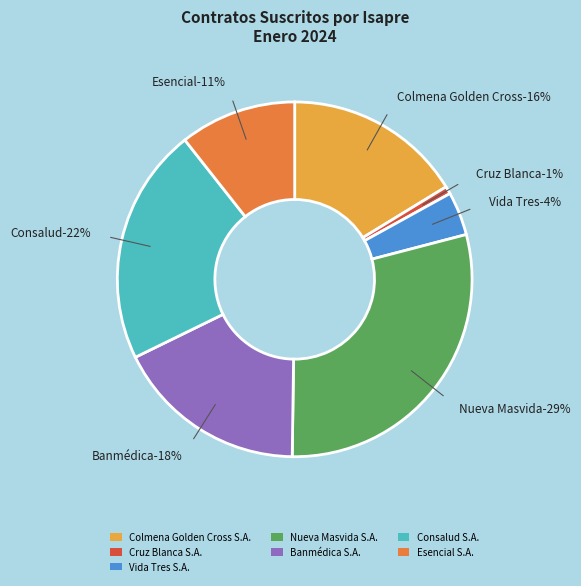

Which category has the biggest portion of the pie?

Nueva Masvida S.A.